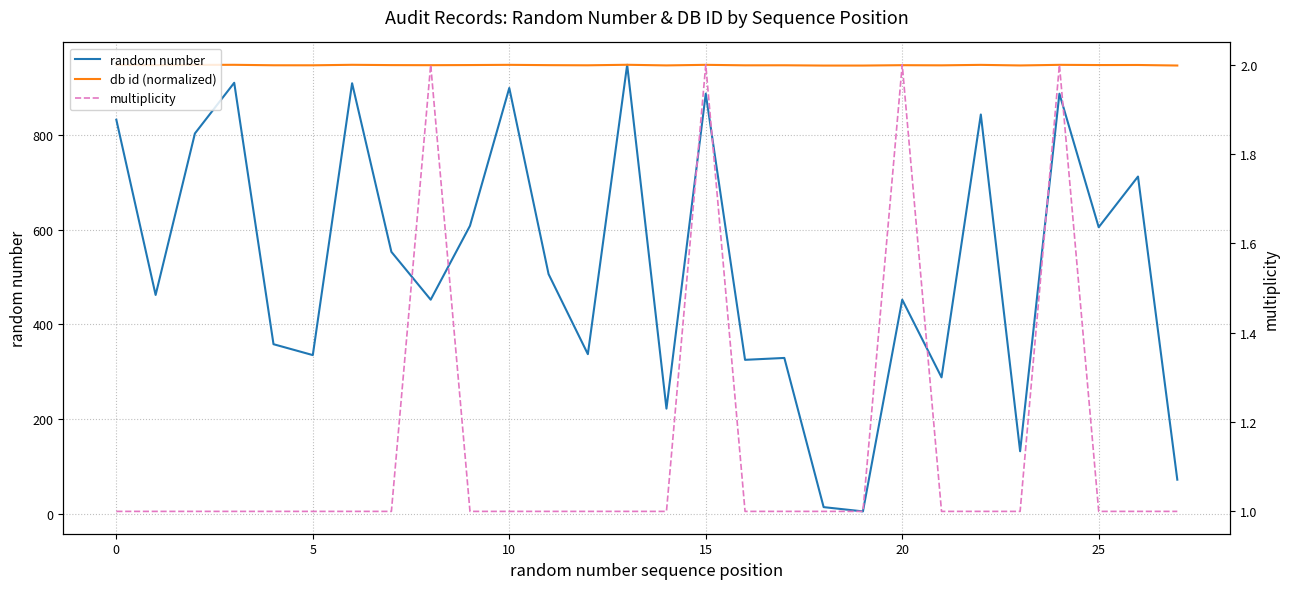

True or false: random number and db id (normalized) cross at least once.

False